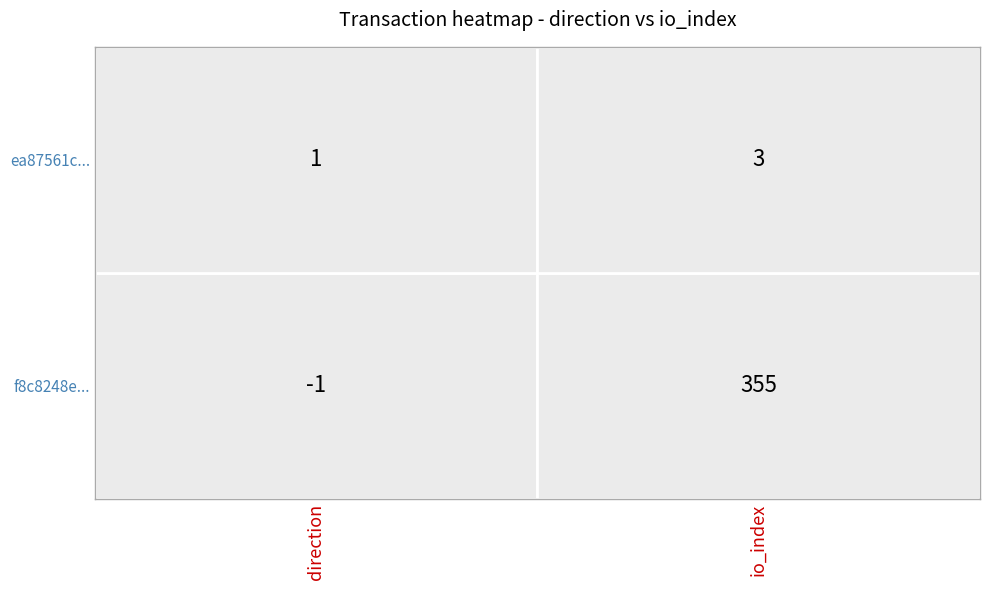

Is it true that f8c8248ec4ec14f1faabf66c178079a96e4218b equals 355 at 1?

True